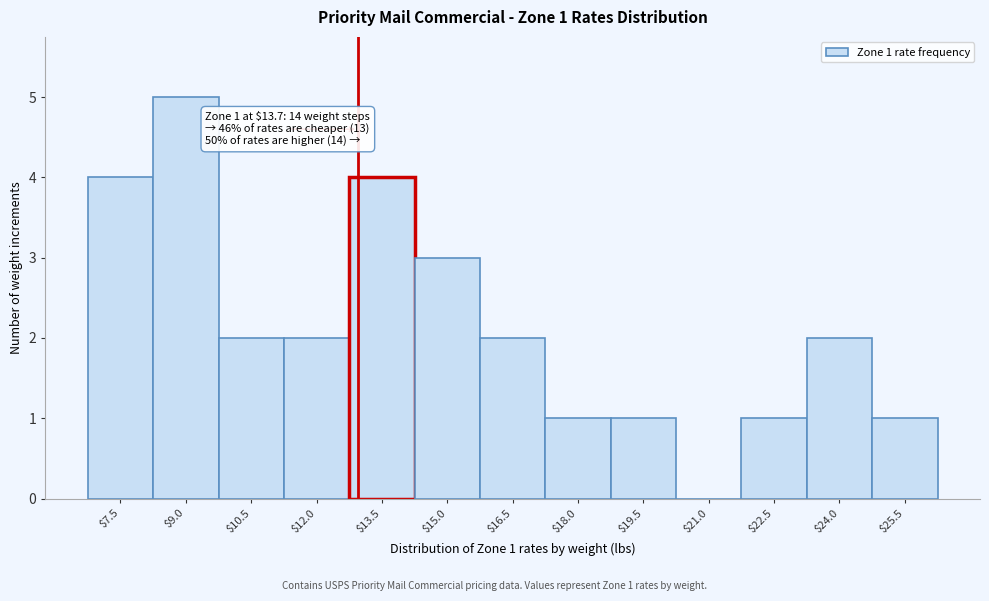

What is the greatest value displayed?

5